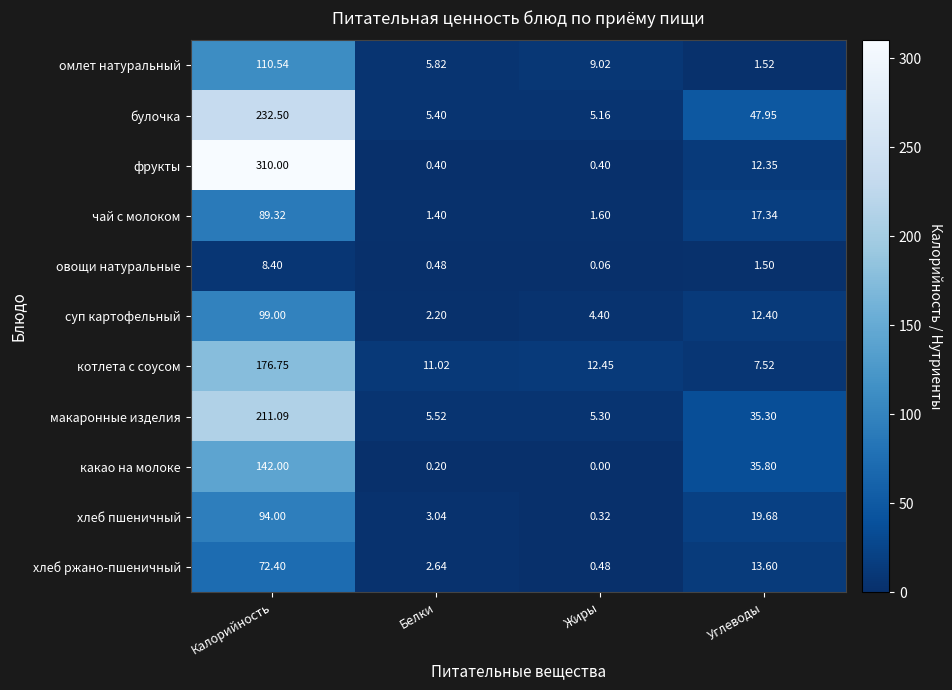

Which label corresponds to the smallest value in the chart?

Жиры